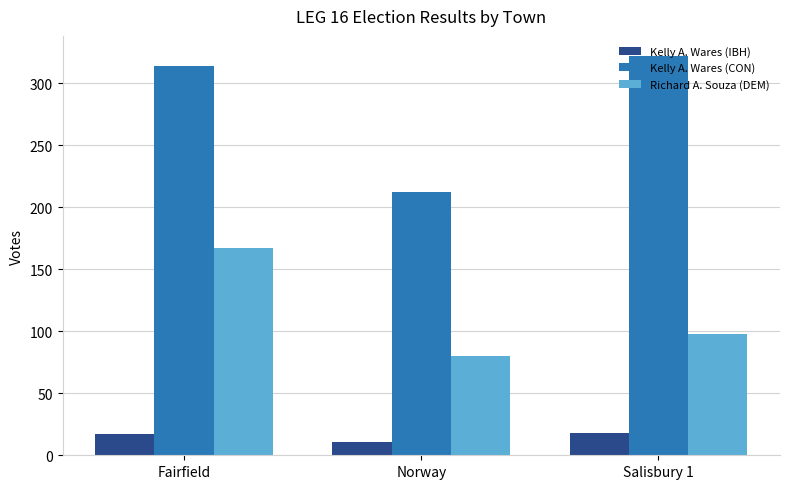

Are the bars grouped side by side (vs. stacked)?

Yes